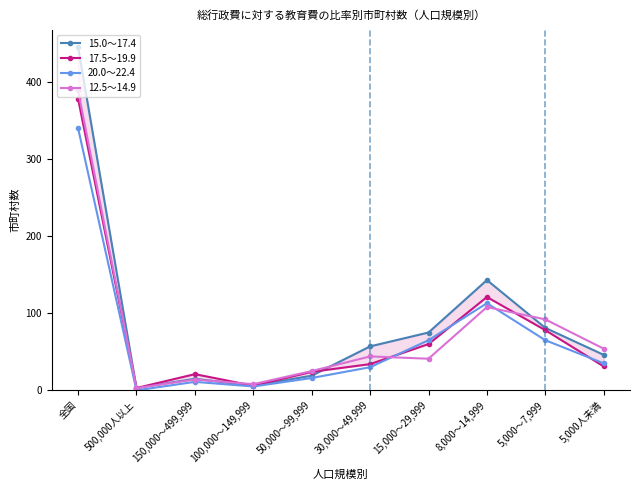

Reading right to left, extract all data points from this chart.

15.0～17.4: 5,000人未満=46	5,000～7,999=81	8,000～14,999=143	15,000～29,999=75	30,000～49,999=57	50,000～99,999=19	100,000～149,999=6	150,000～499,999=15	500,000人以上=3	全国=445
17.5～19.9: 5,000人未満=31	5,000～7,999=78	8,000～14,999=121	15,000～29,999=60	30,000～49,999=34	50,000～99,999=24	100,000～149,999=6	150,000～499,999=21	500,000人以上=3	全国=378
20.0～22.4: 5,000人未満=35	5,000～7,999=65	8,000～14,999=113	15,000～29,999=65	30,000～49,999=30	50,000～99,999=16	100,000～149,999=5	150,000～499,999=11	500,000人以上=0	全国=340
12.5～14.9: 5,000人未満=54	5,000～7,999=92	8,000～14,999=108	15,000～29,999=41	30,000～49,999=44	50,000～99,999=25	100,000～149,999=8	150,000～499,999=14	500,000人以上=3	全国=389